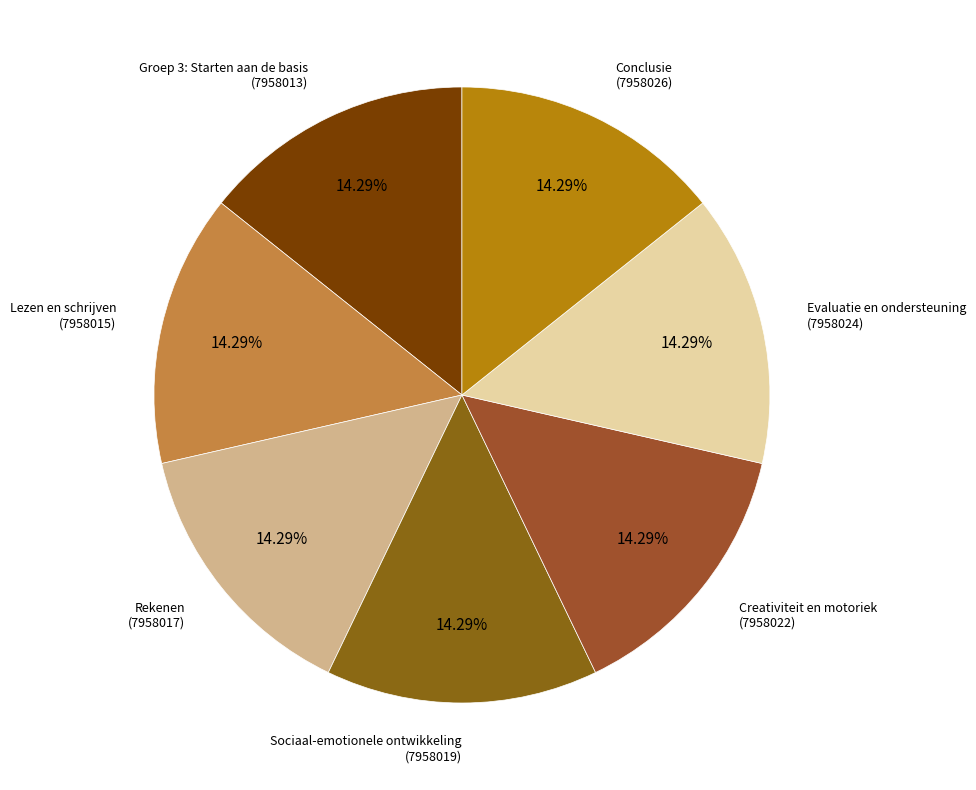

Does any single category account for the majority?

No